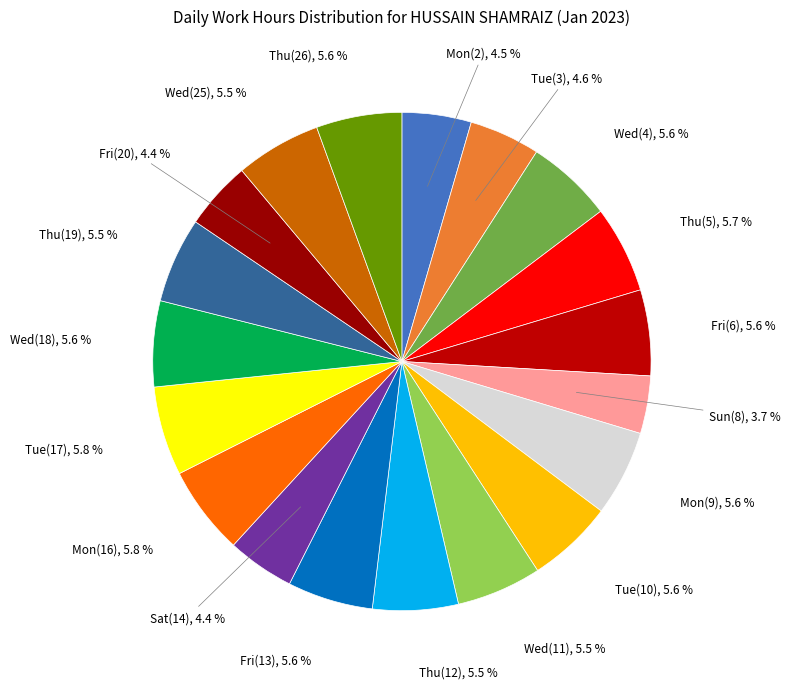

How many segments does this pie chart have?

19